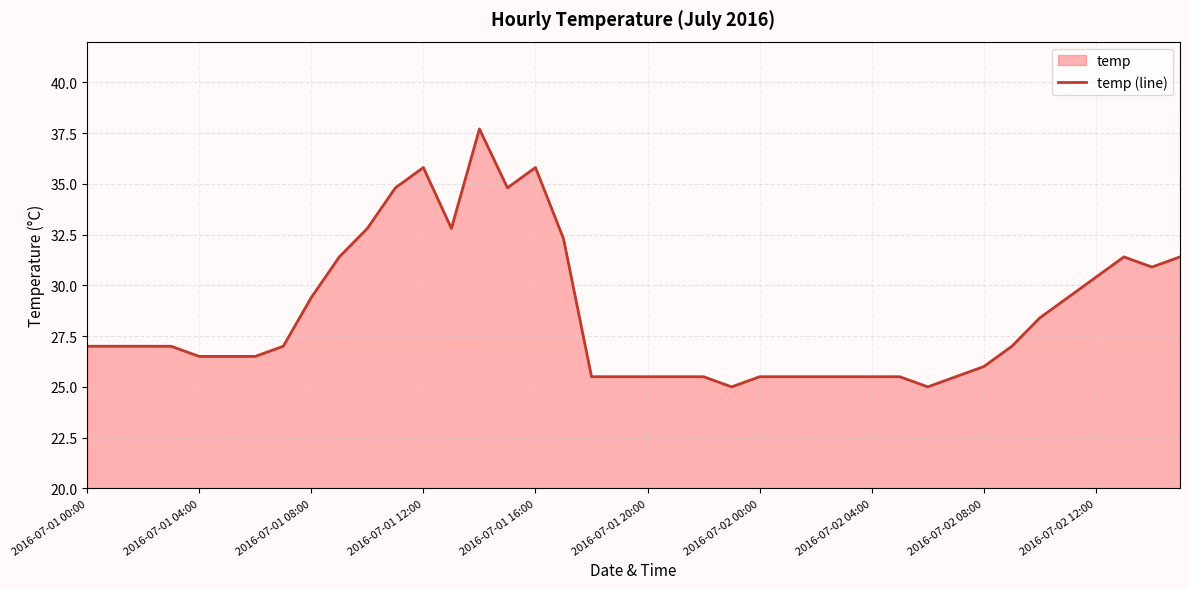

What is the change in value from 2016-07-01 00:00 to 2016-07-02 08:00?

-1.0